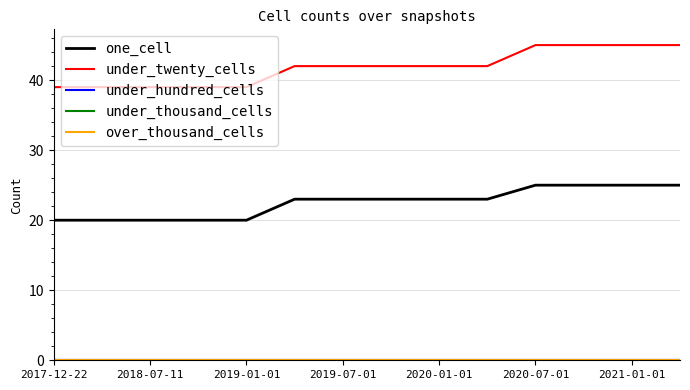

True or false: under_twenty_cells and under_hundred_cells intersect in this chart.

False